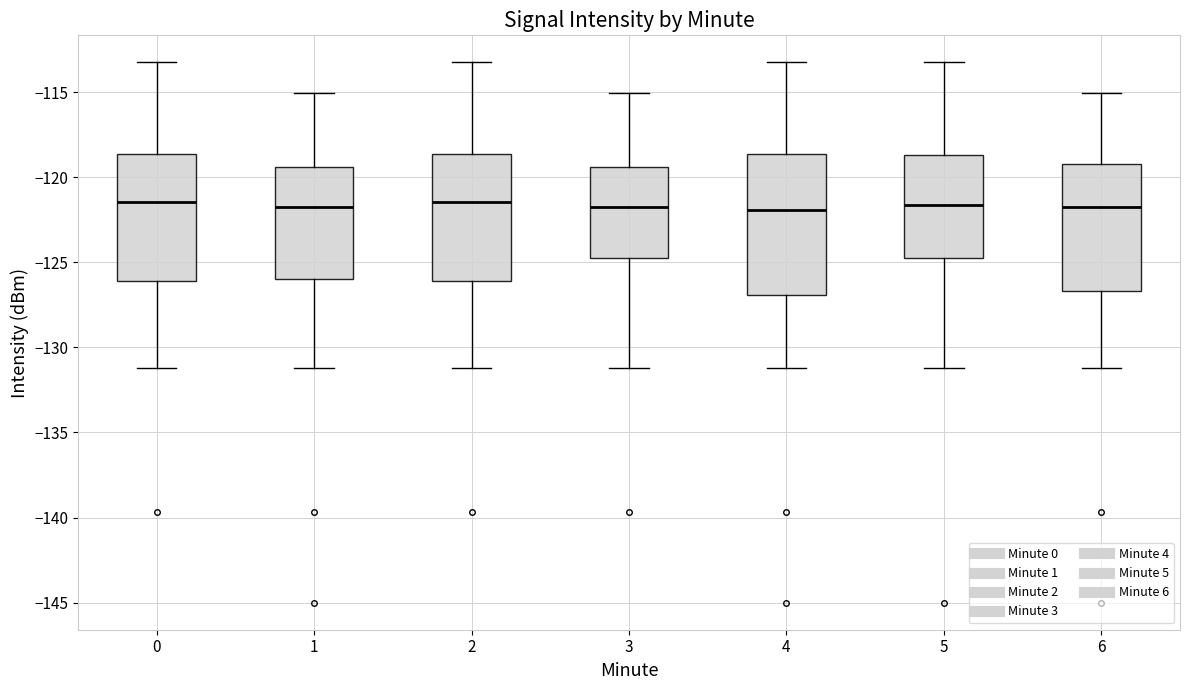

Reading left to right, read every box against the y-axis: the position of its median line, the range the box covers, and the ends of its whiskers. The values are not printed on the chart, so give them approximately, as read against the axis.

0: median -121.5, box -126.0 to -118.5, whiskers -131.0 to -113.0
1: median -122.0, box -126.0 to -119.5, whiskers -131.0 to -115.0
2: median -121.5, box -126.0 to -118.5, whiskers -131.0 to -113.0
3: median -122.0, box -124.5 to -119.5, whiskers -131.0 to -115.0
4: median -122.0, box -127.0 to -118.5, whiskers -131.0 to -113.0
5: median -121.5, box -124.5 to -118.5, whiskers -131.0 to -113.0
6: median -122.0, box -126.5 to -119.0, whiskers -131.0 to -115.0